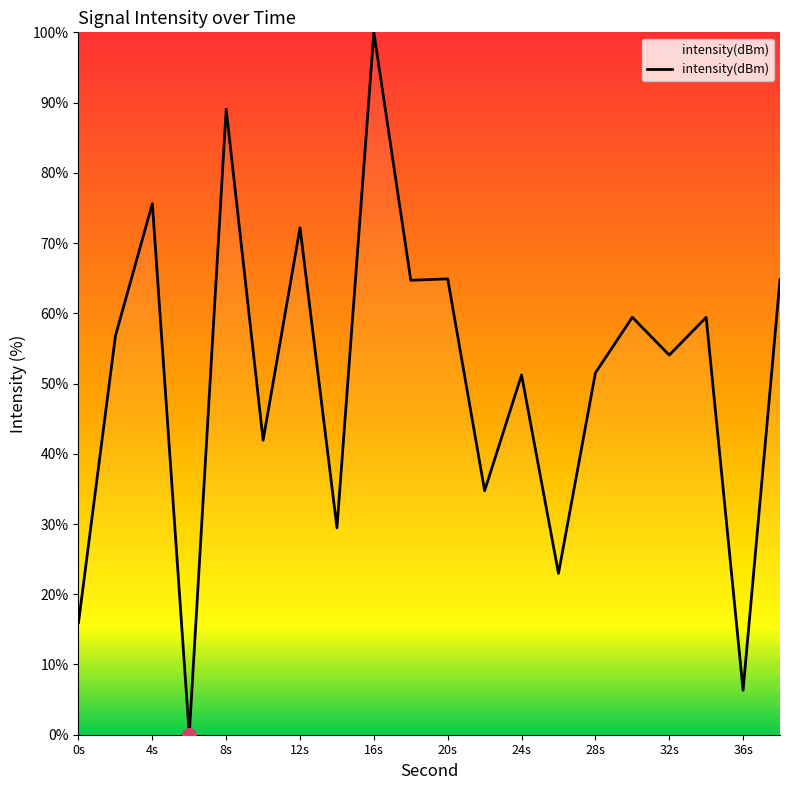

What is the difference between the maximum and minimum values?

100.0